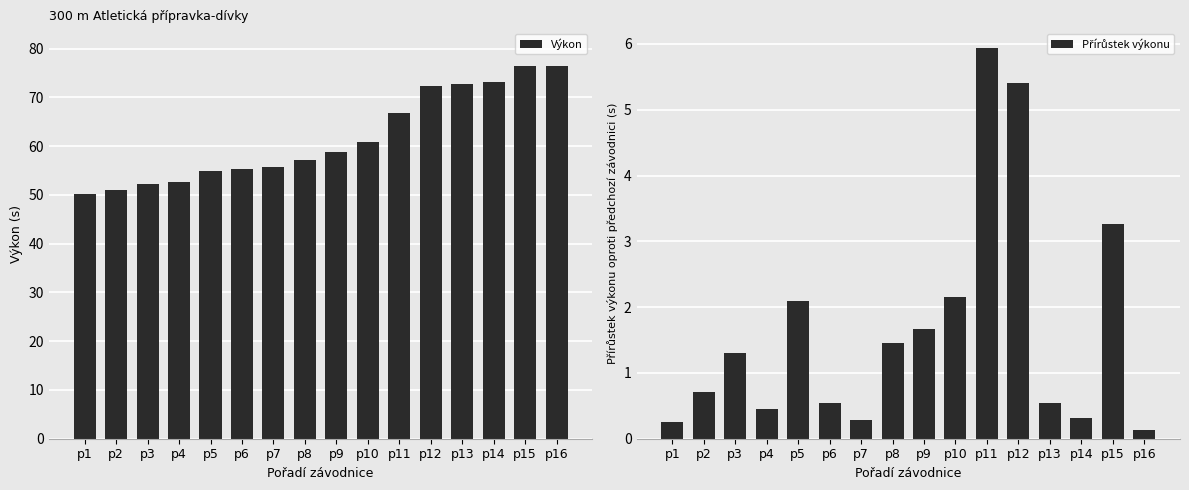

Which label corresponds to the largest value in the chart?

p16